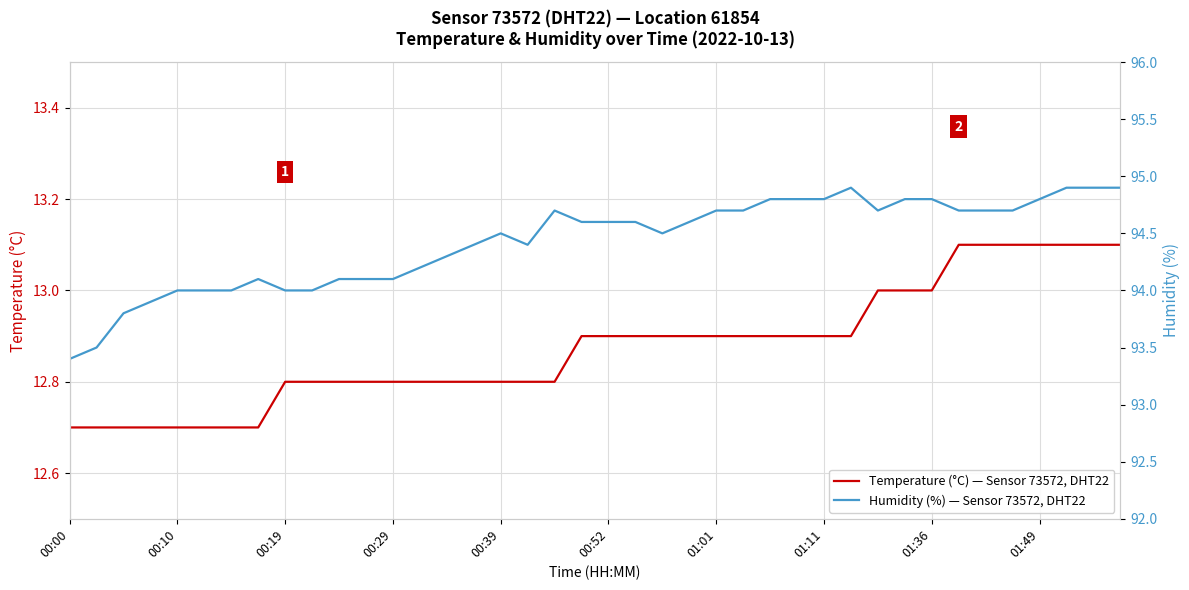

List the series in order of their peak value, lowest first.

Temperature (°C) — Sensor 73572, DHT22, Humidity (%) — Sensor 73572, DHT22